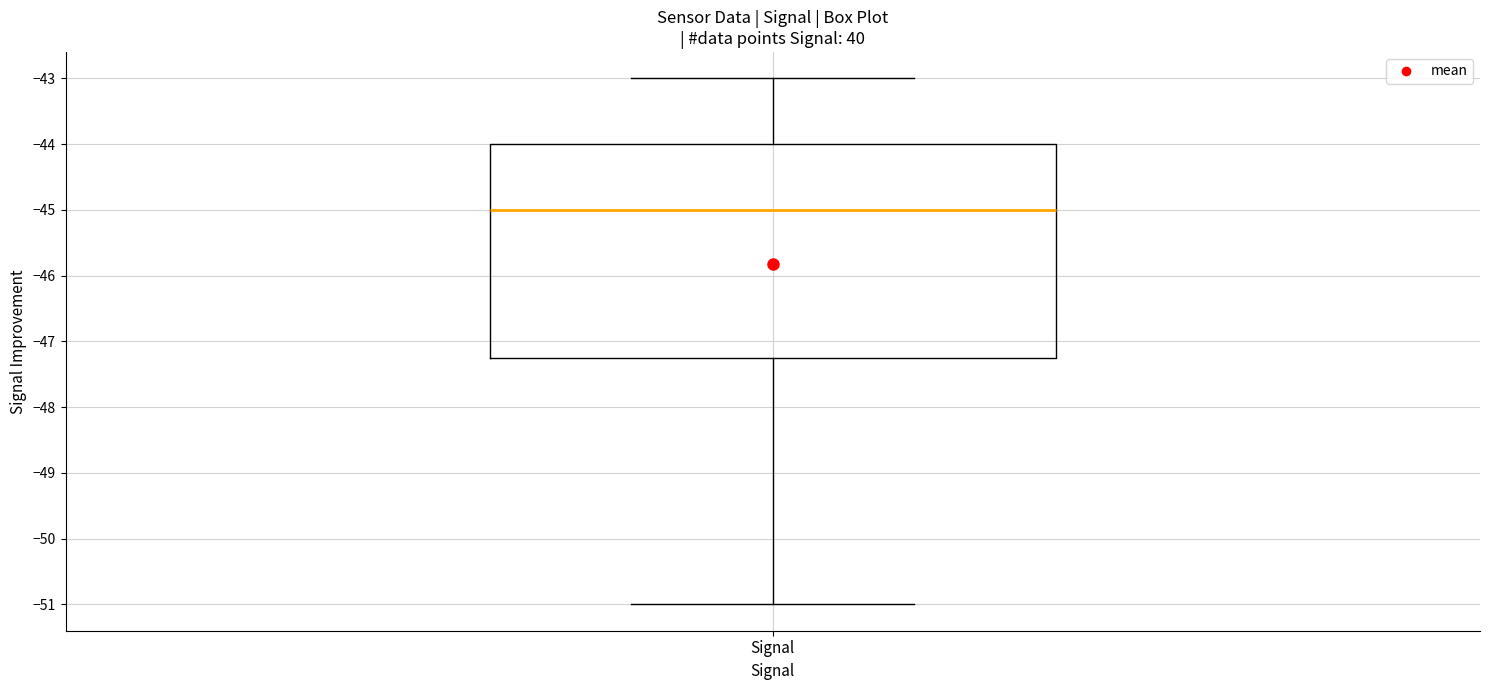

Where is the upper edge of the box for Signal on the y-axis? The values are not printed on the chart, so give them approximately, as read against the axis.

-44.0